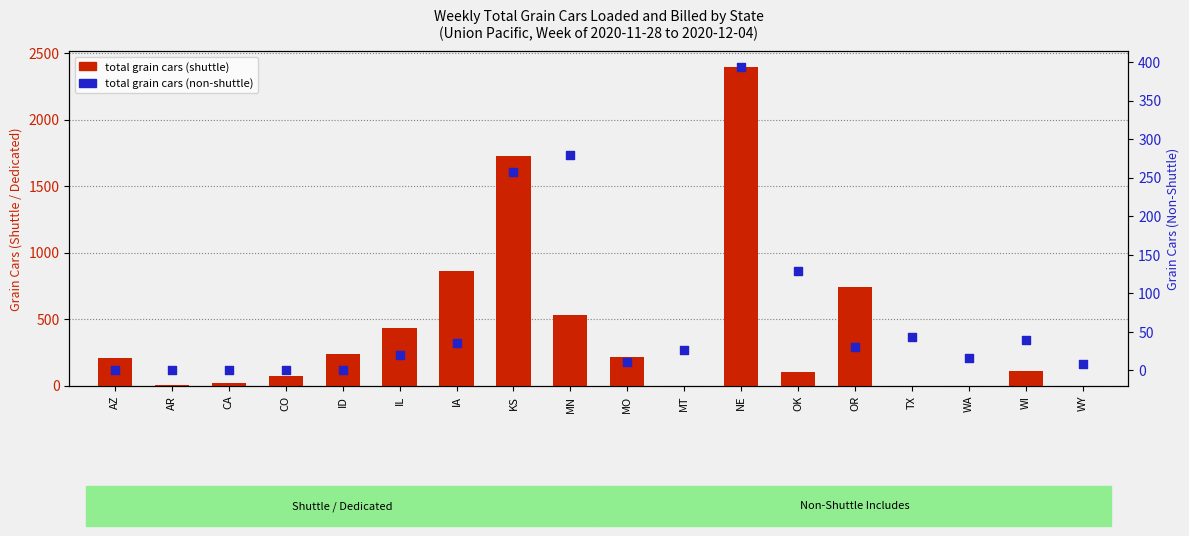

Which series contains the lowest Y value?

Total Grain Cars (Shuttle)